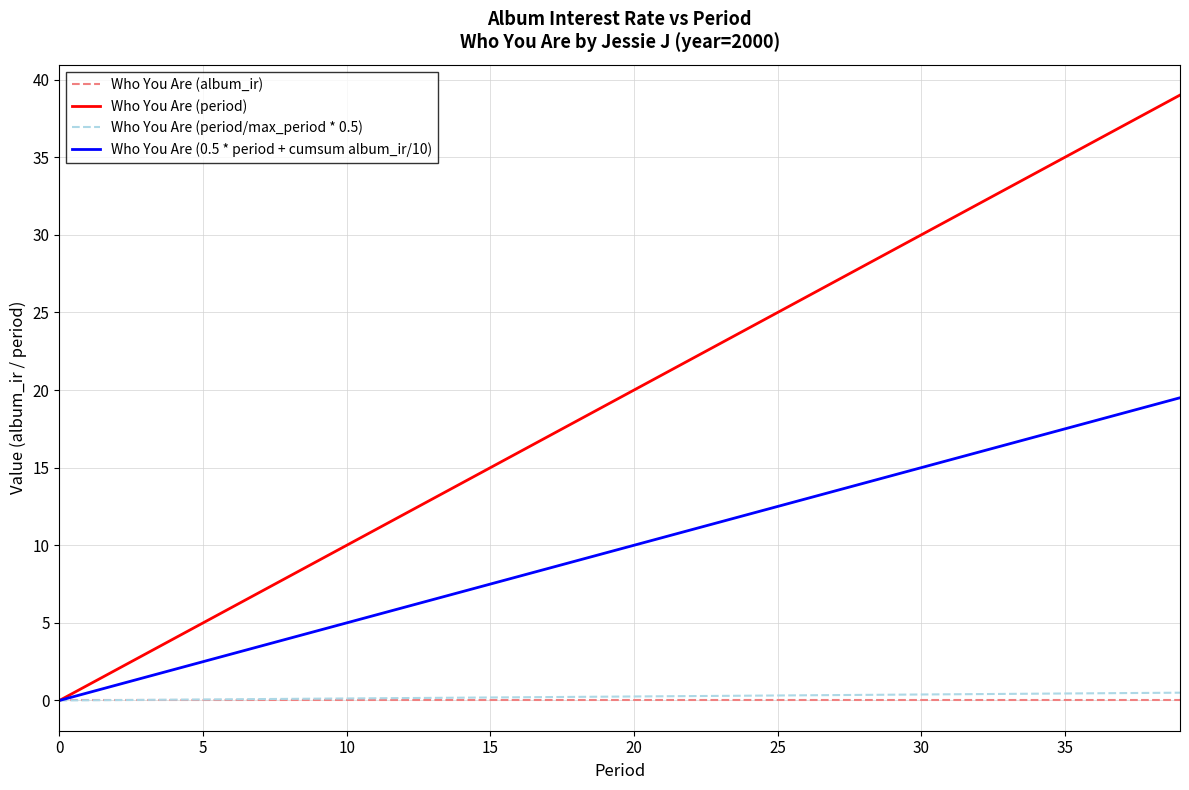

Which series has the widest spread of values?

Who You Are (period)